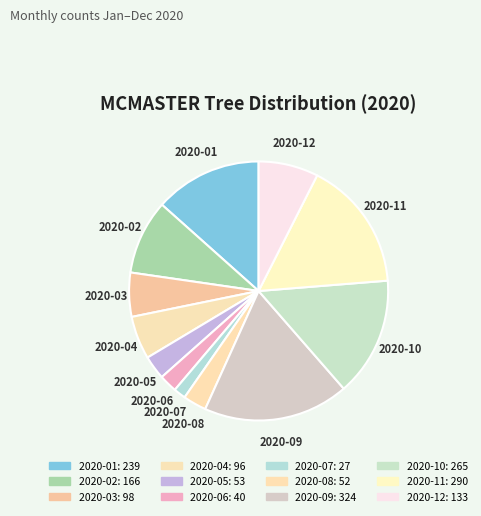

Rank the categories by value from highest to lowest.

2020-09, 2020-11, 2020-10, 2020-01, 2020-02, 2020-12, 2020-03, 2020-04, 2020-05, 2020-08, 2020-06, 2020-07